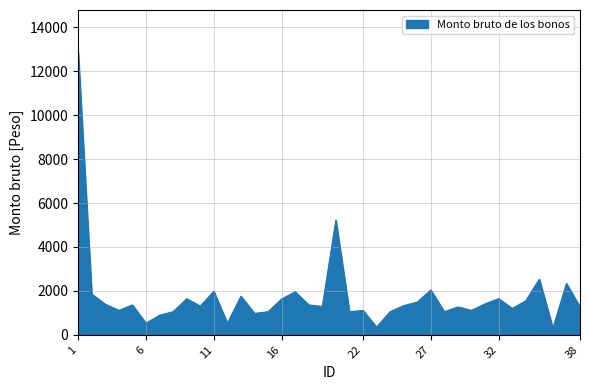

What is the sum of all values?

65865